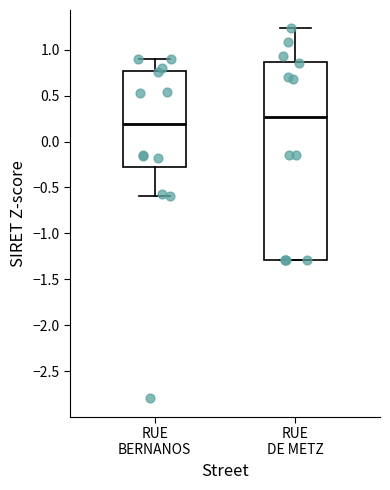

Where does the upper whisker of the box for RUE BERNANOS end on the y-axis? The values are not printed on the chart, so give them approximately, as read against the axis.

0.90